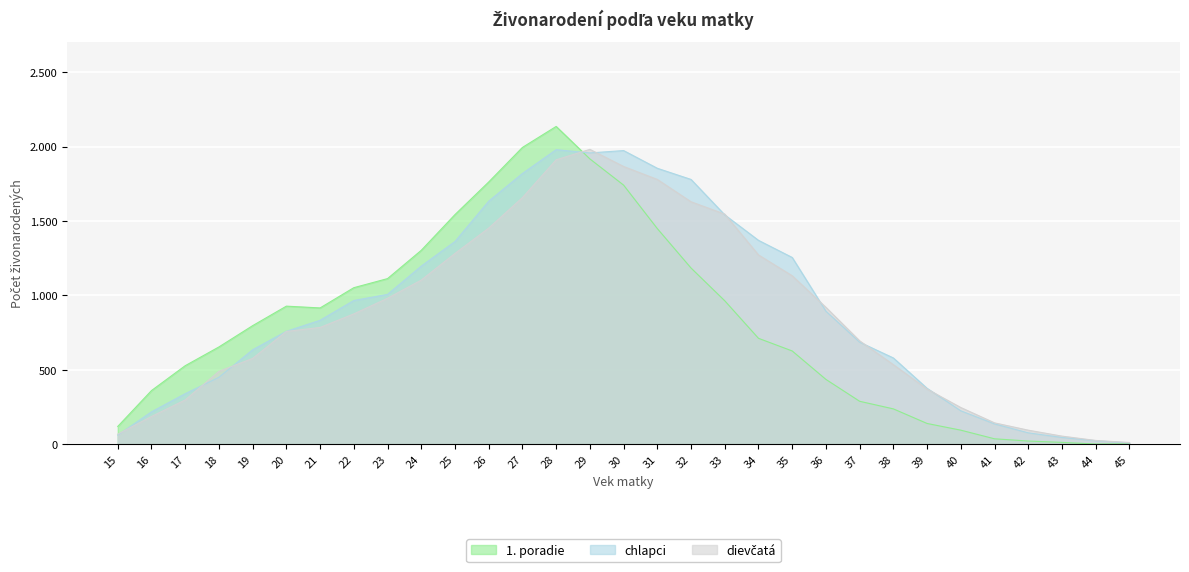

Reading right to left, extract all data points from this chart.

1. poradie: 45=3	44=2	43=13	42=22	41=37	40=95	39=140	38=238	37=289	36=436	35=627	34=712	33=964	32=1184	31=1449	30=1741	29=1917	28=2135	27=1994	26=1762	25=1543	24=1303	23=1113	22=1052	21=916	20=928	19=797	18=654	17=528	16=361	15=120
chlapci: 45=9	44=24	43=46	42=77	41=137	40=225	39=376	38=580	37=686	36=894	35=1255	34=1370	33=1541	32=1779	31=1854	30=1973	29=1957	28=1979	27=1819	26=1633	25=1362	24=1197	23=1007	22=966	21=833	20=759	19=635	18=450	17=340	16=218	15=62
dievčatá: 45=12	44=26	43=55	42=95	41=144	40=247	39=371	38=535	37=695	36=920	35=1132	34=1272	33=1546	32=1629	31=1779	30=1866	29=1981	28=1911	27=1657	26=1452	25=1282	24=1103	23=981	22=876	21=785	20=758	19=577	18=490	17=298	16=187	15=68